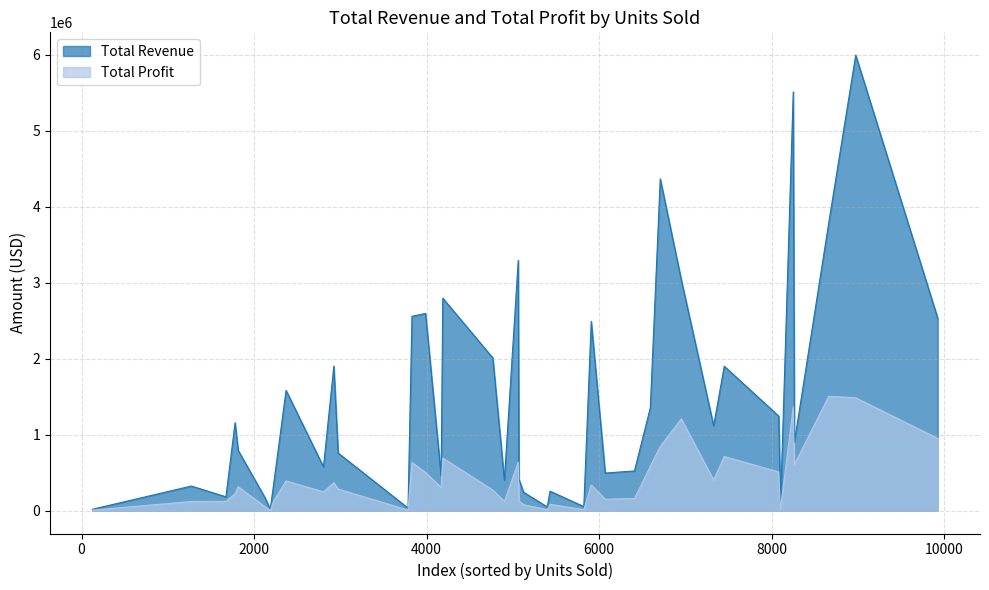

Which series has the widest spread of values?

Total Revenue